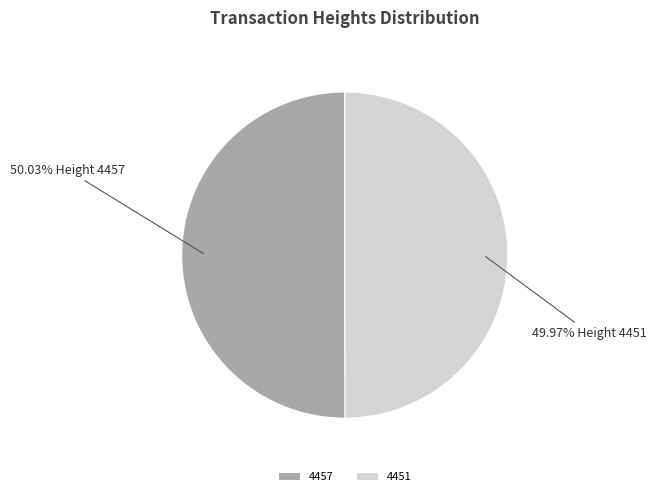

What percentage is the 4451 slice, to the nearest percent?

50%